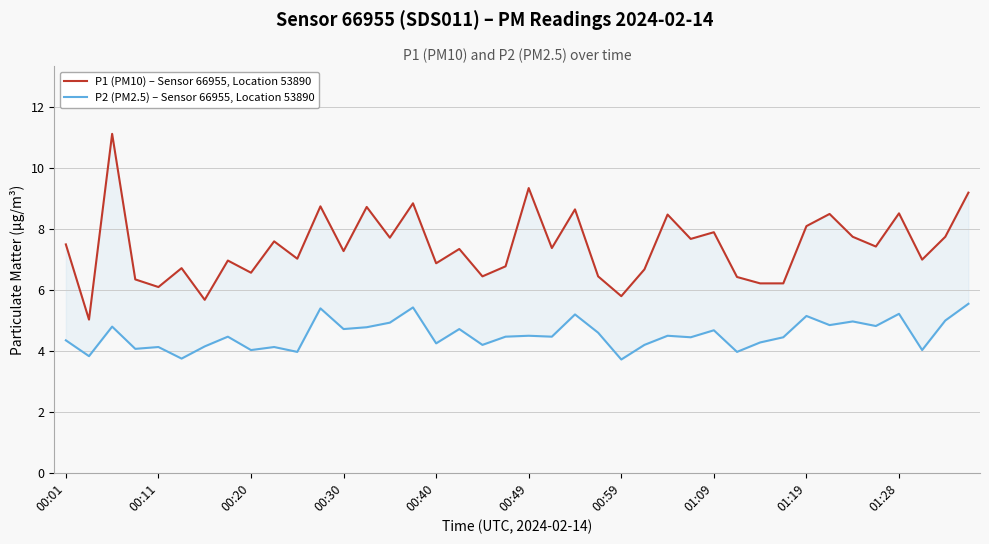

The P2 (PM2.5) – Sensor 66955, Location 53890 series shows 2.4 at 19. True or false?

False